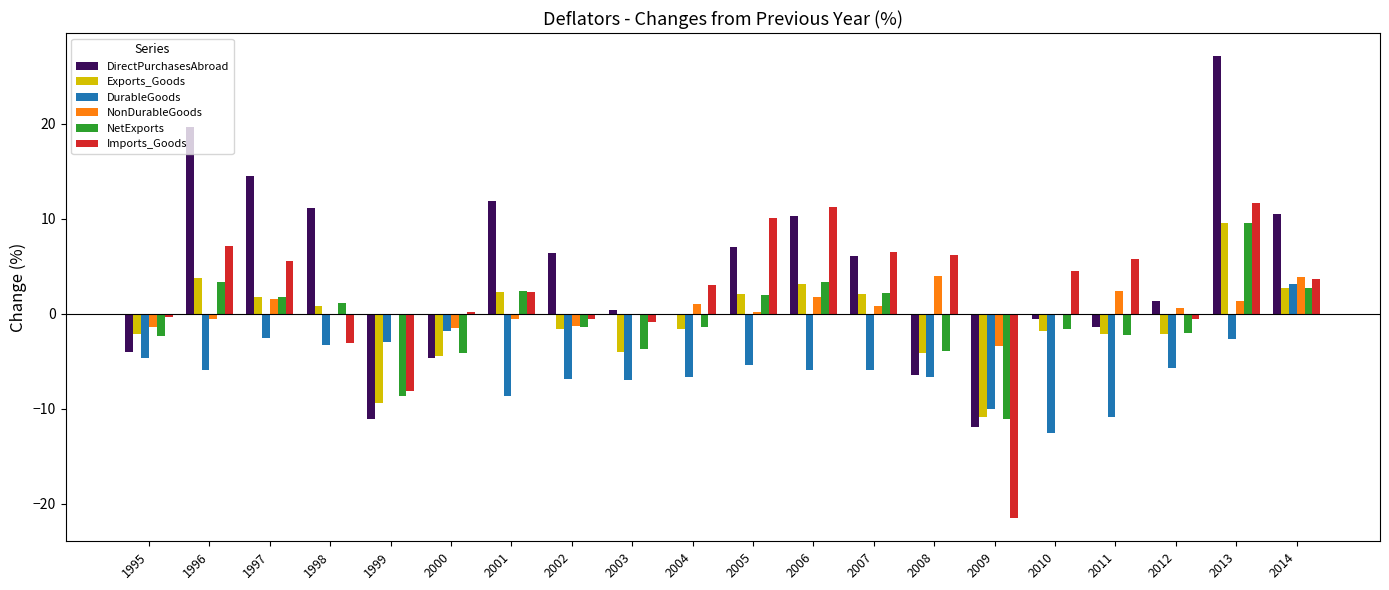

What is the highest value of the NonDurableGoods series?

4.0